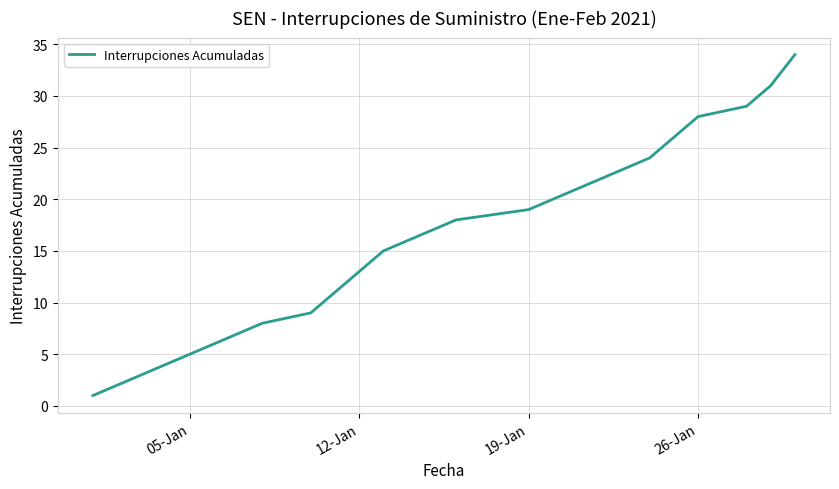

What is the maximum value shown in the chart?

34